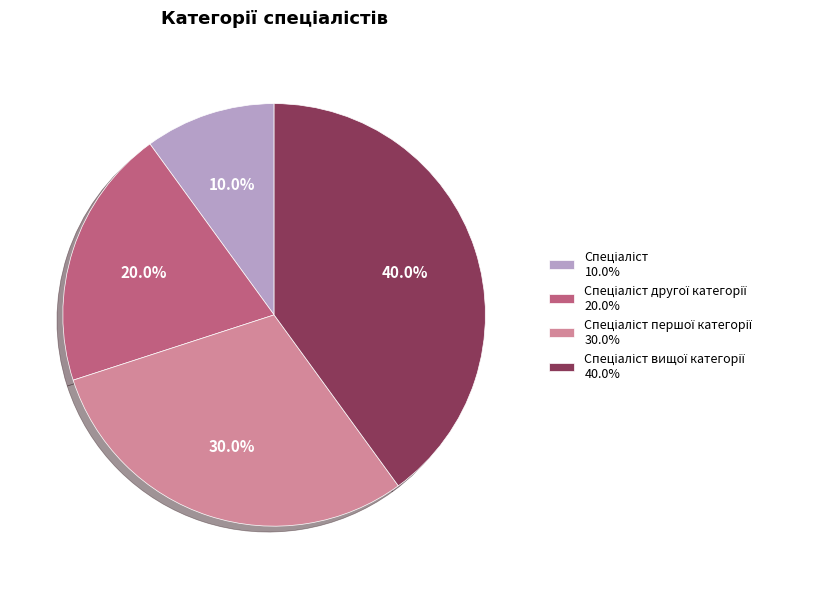

Is there any slice that represents more than half of the pie?

No